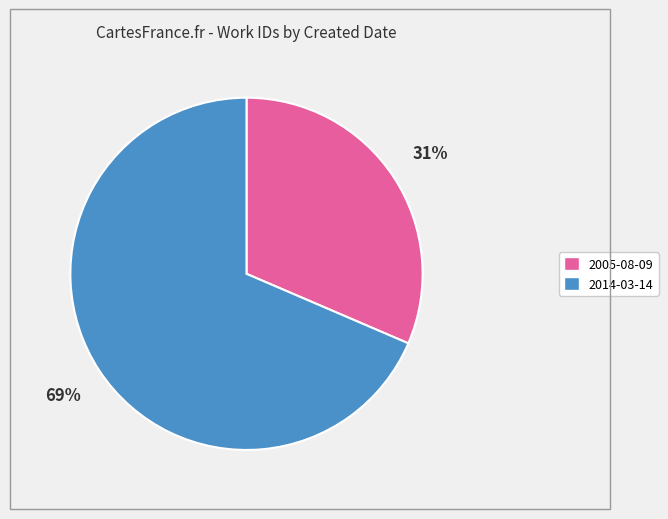

To the nearest percent, what portion does 2005-08-09 represent?

31%